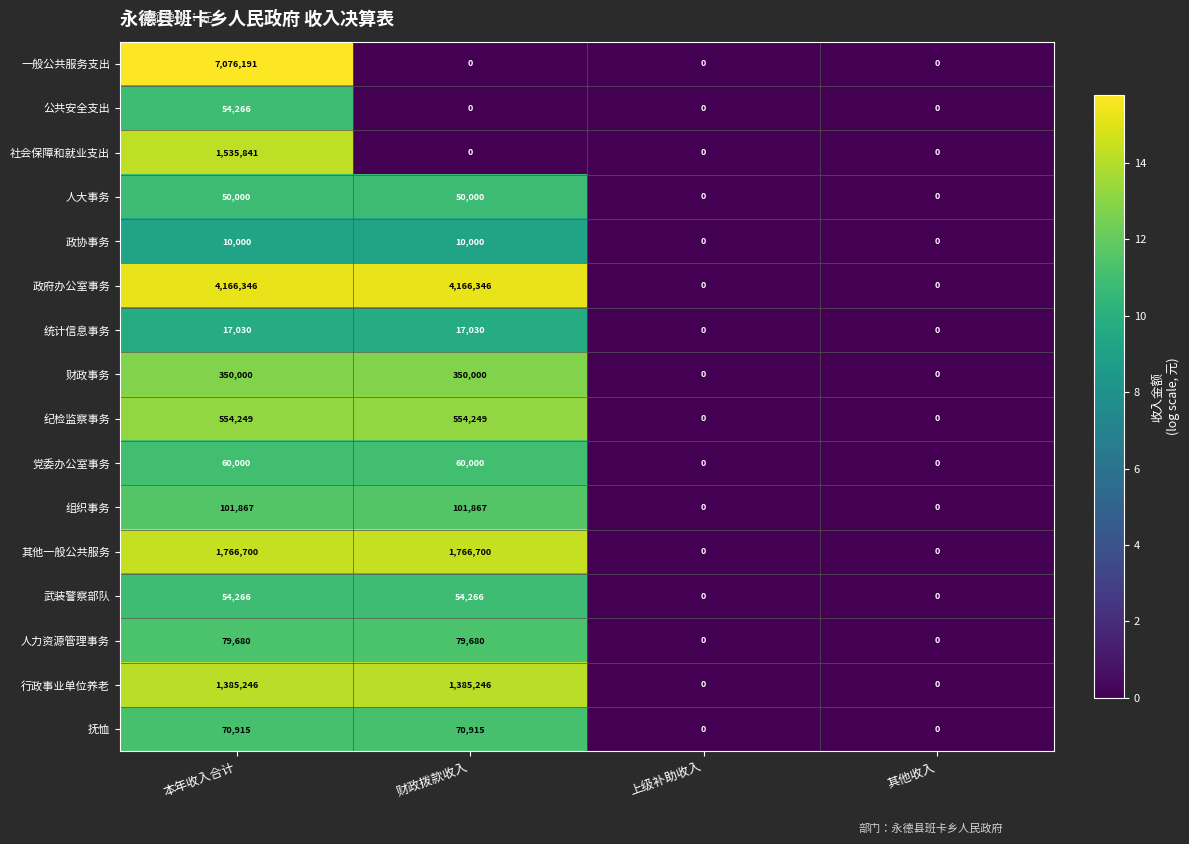

Which series has the largest range (max minus min)?

一般公共服务支出